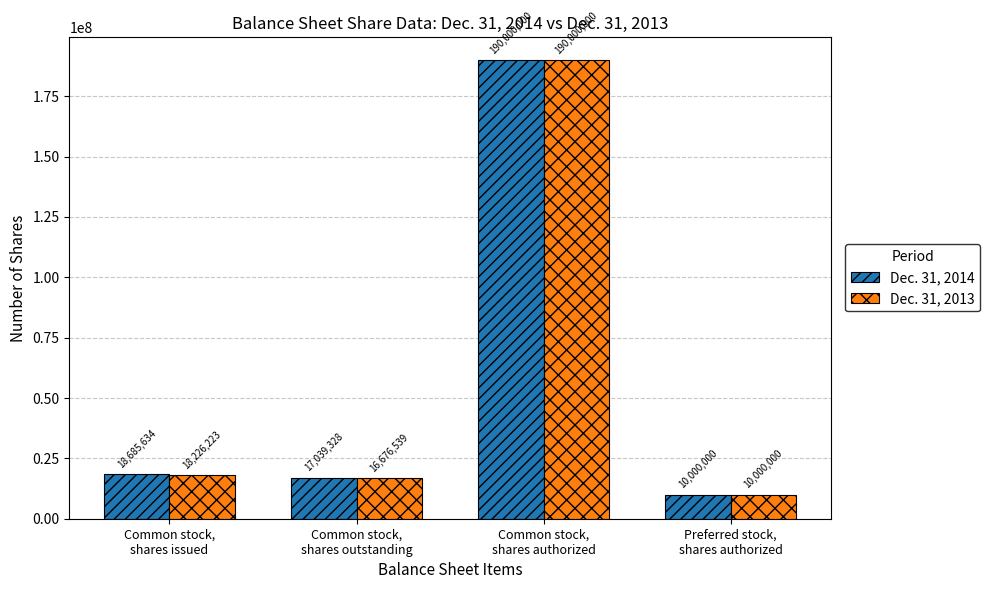

At how many categories does at least one series exceed 36202174?

1